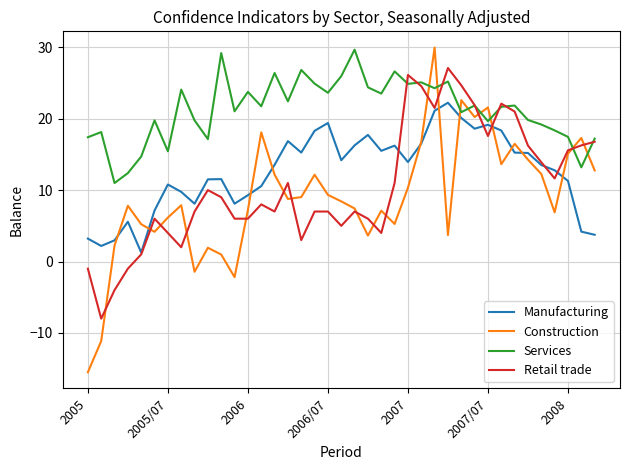

Is this an area chart (filled region under the line)?

No